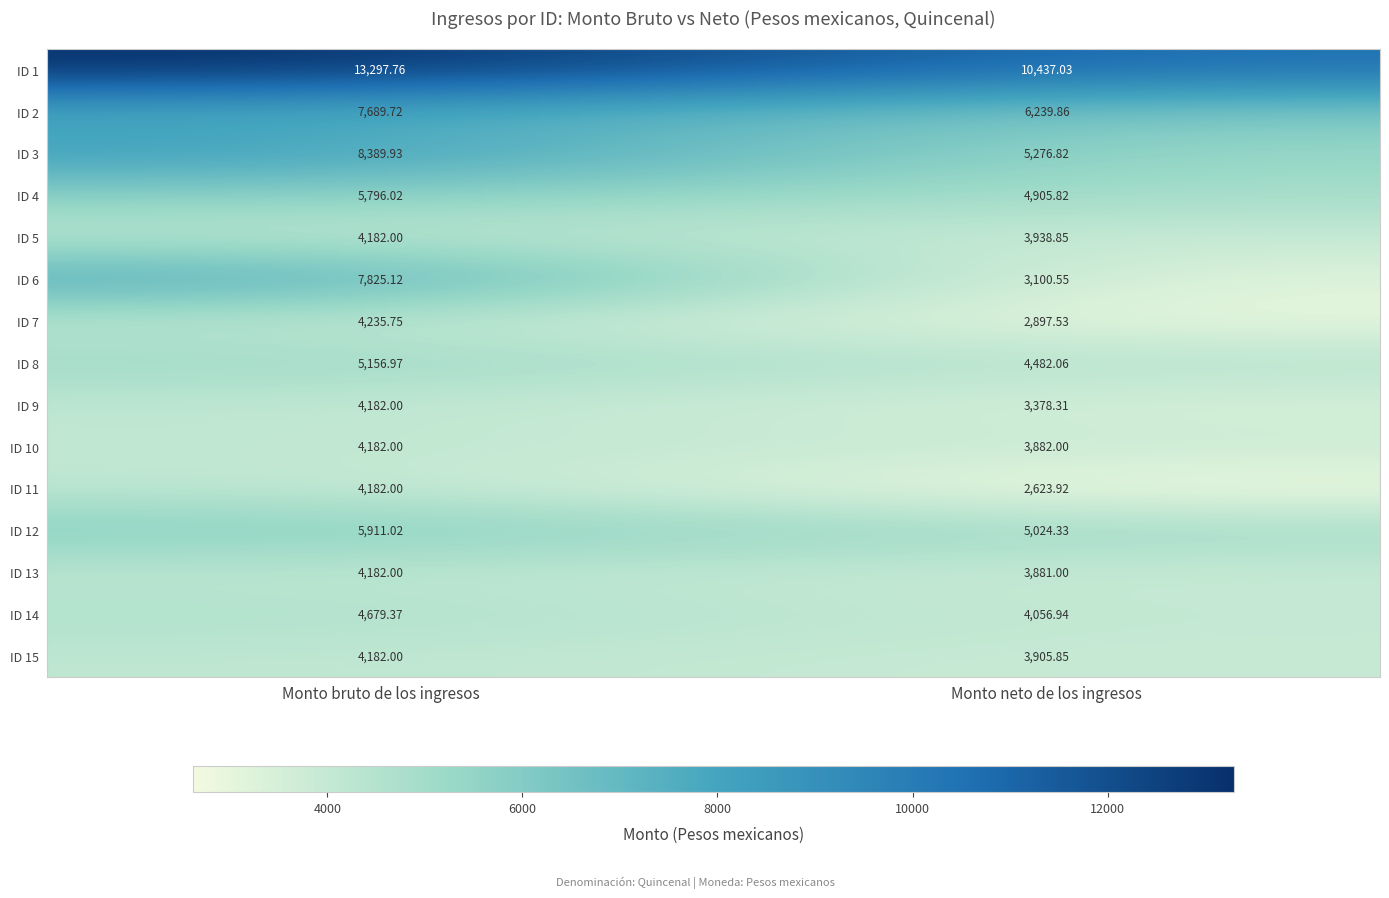

At which label is ID 8 closest to 4819?

Monto neto de los ingresos